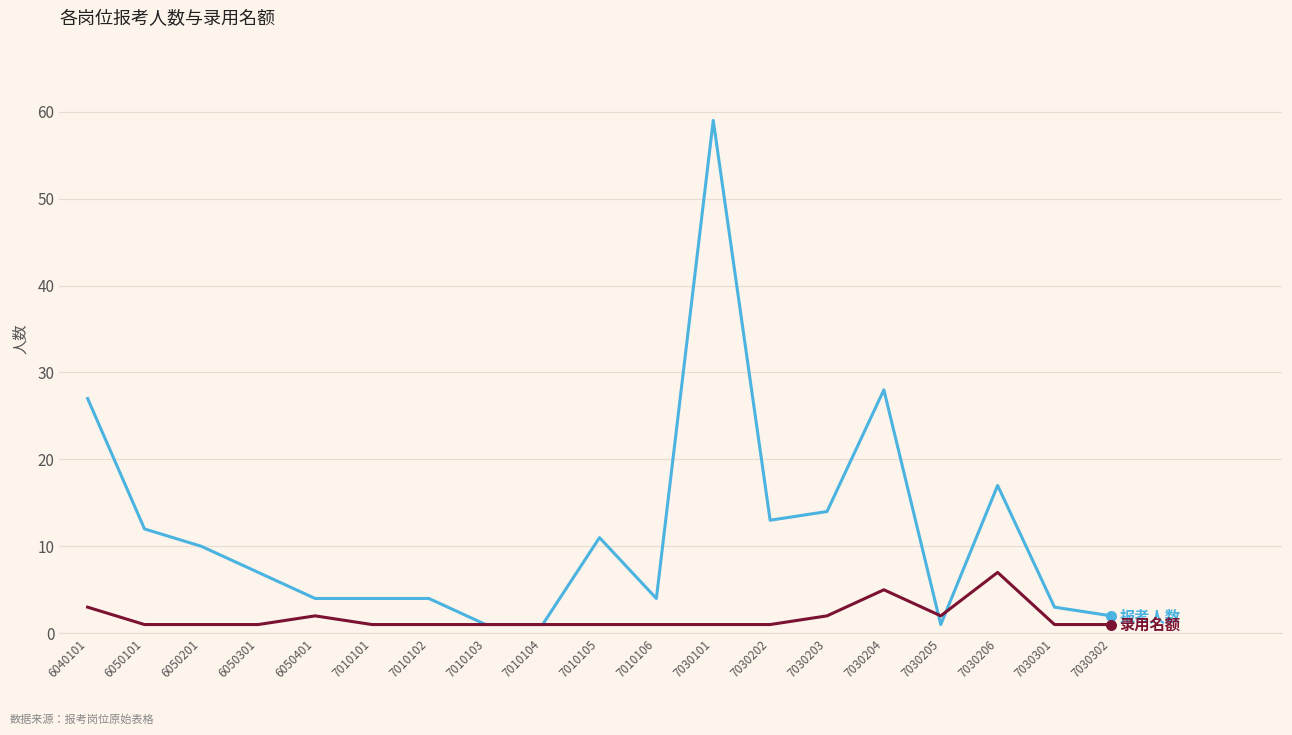

What is the difference between the highest and lowest values at 6040101?

24